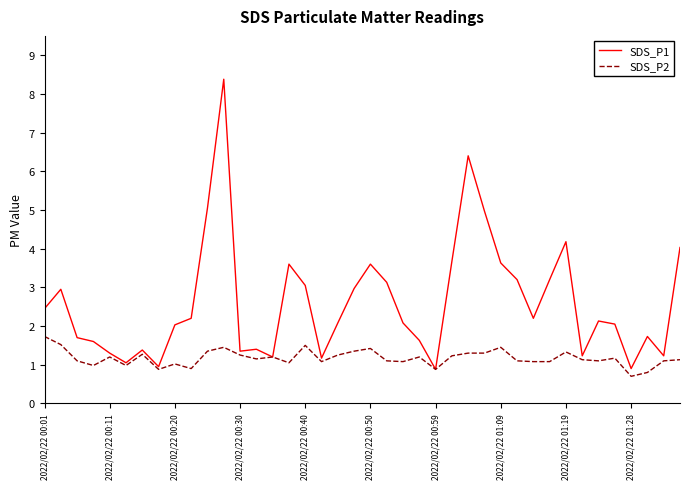

Which series has the largest total across all categories?

SDS_P1